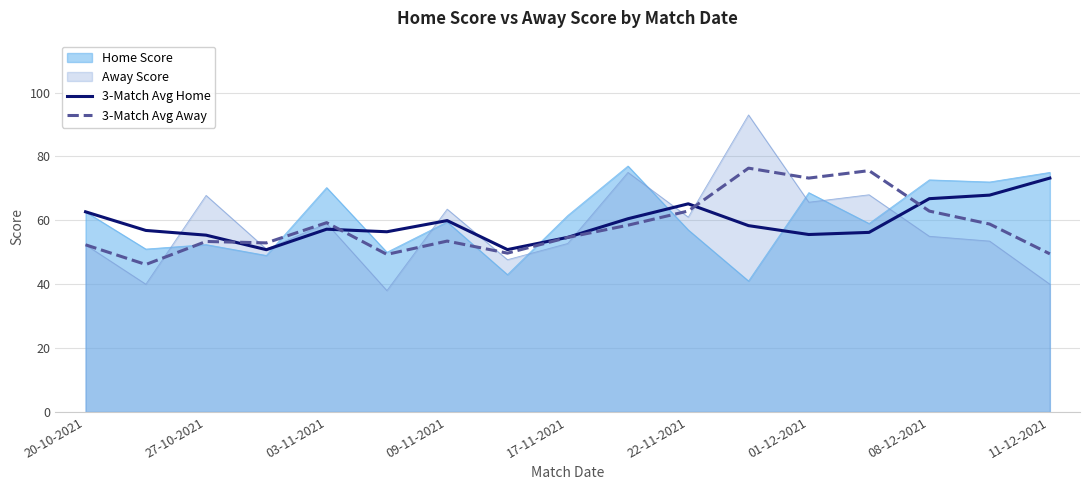

Count the number of data series in this chart.

4